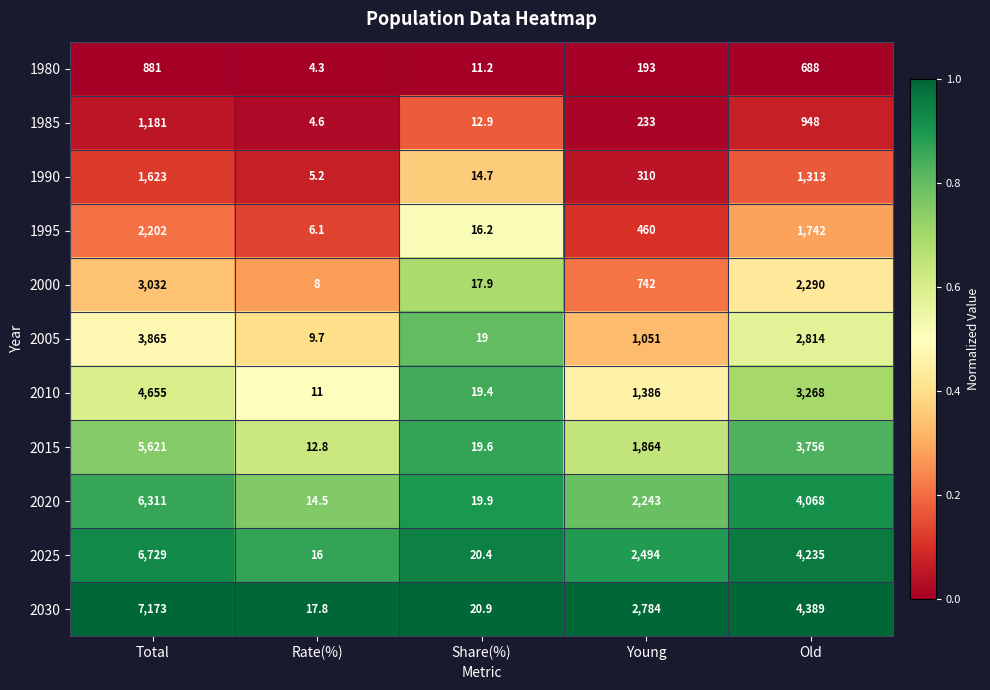

Between Total and Old, which series saw the biggest shift?

2030